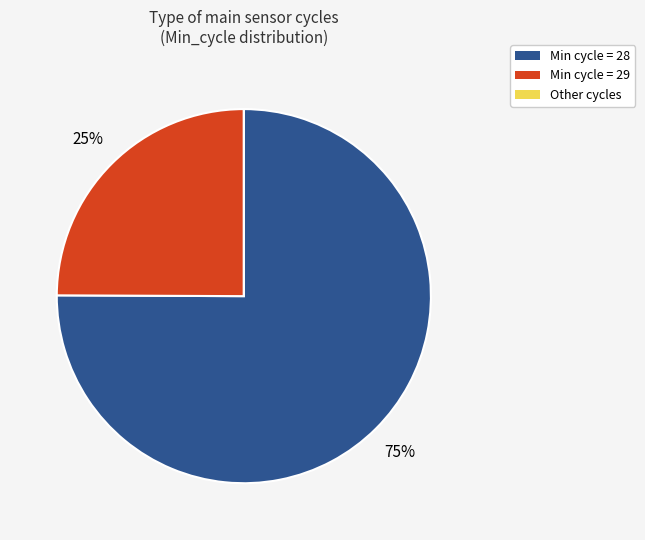

Which slice is the largest?

Min cycle = 28